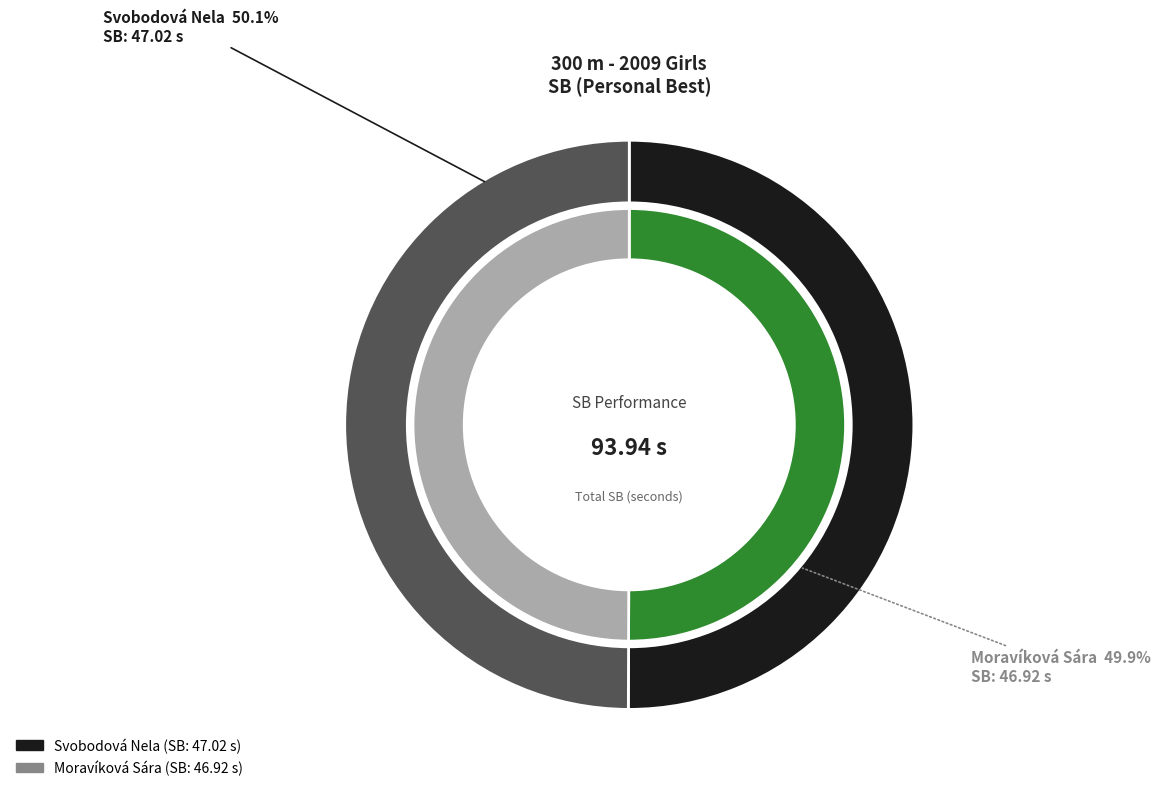

What is the majority slice?

Svobodová Nela